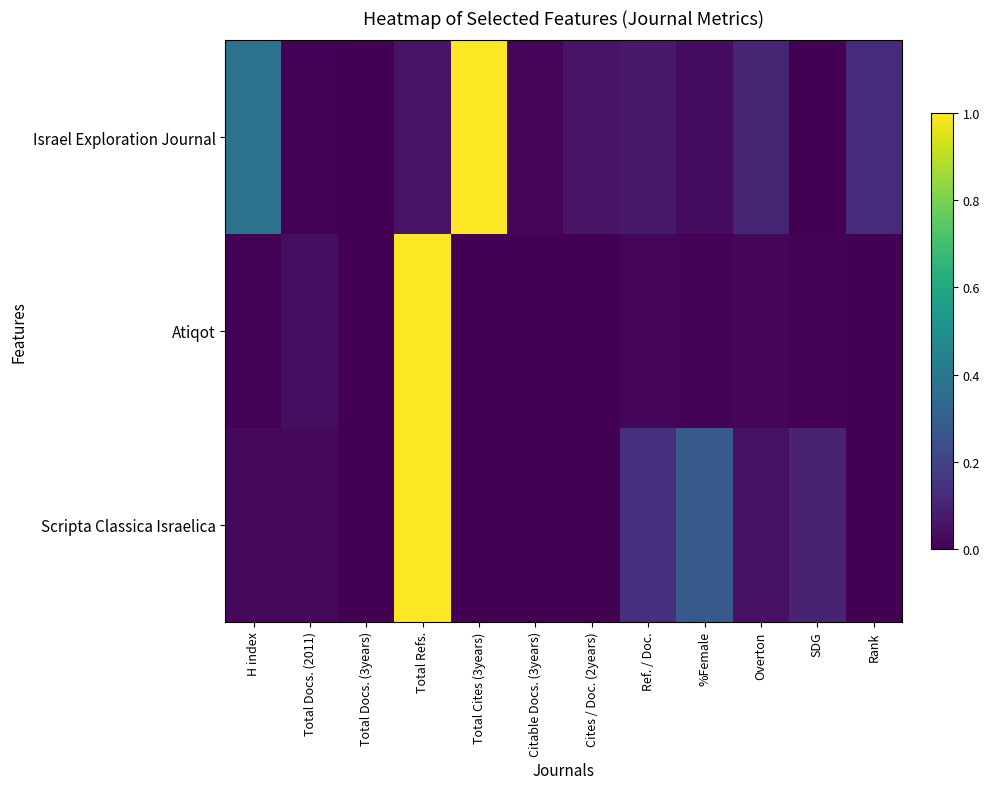

At how many categories does at least one series exceed 0?

11